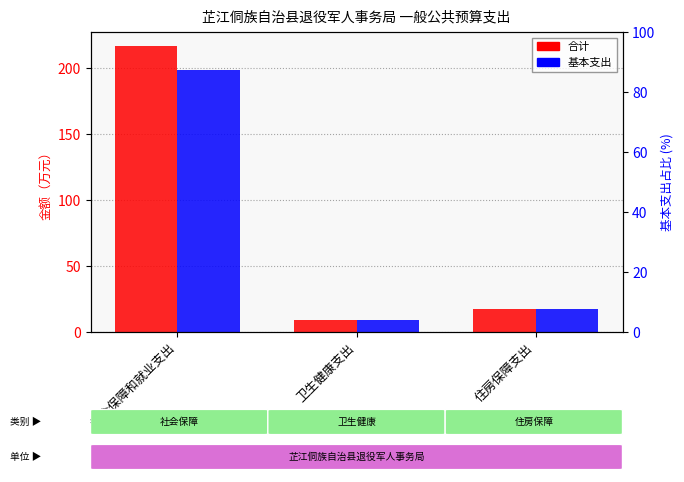

What is the minimum value for 基本支出?

9.1